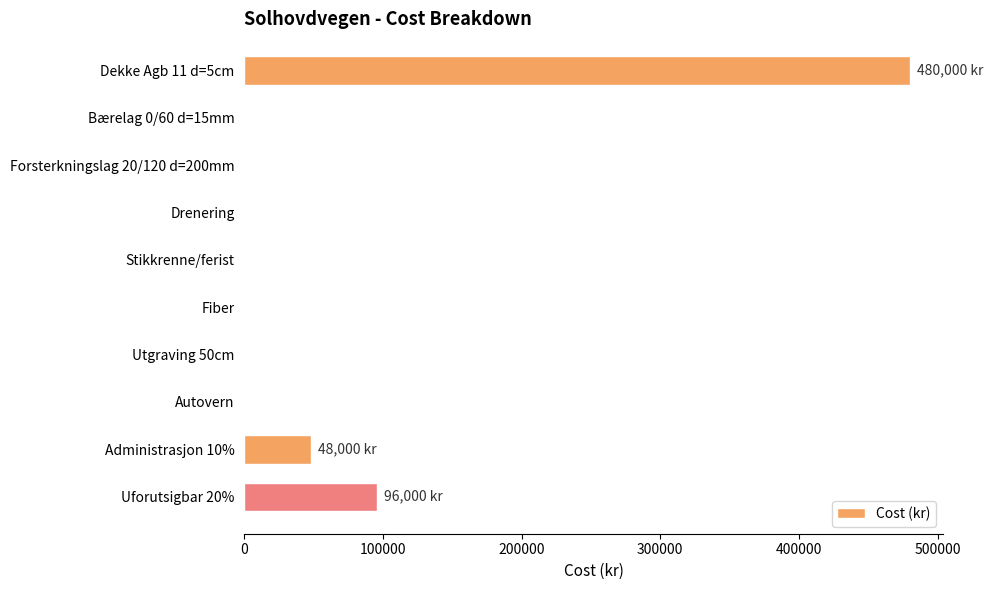

What is the change in value from Stikkrenne/ferist to Uforutsigbar 20%?

+96000